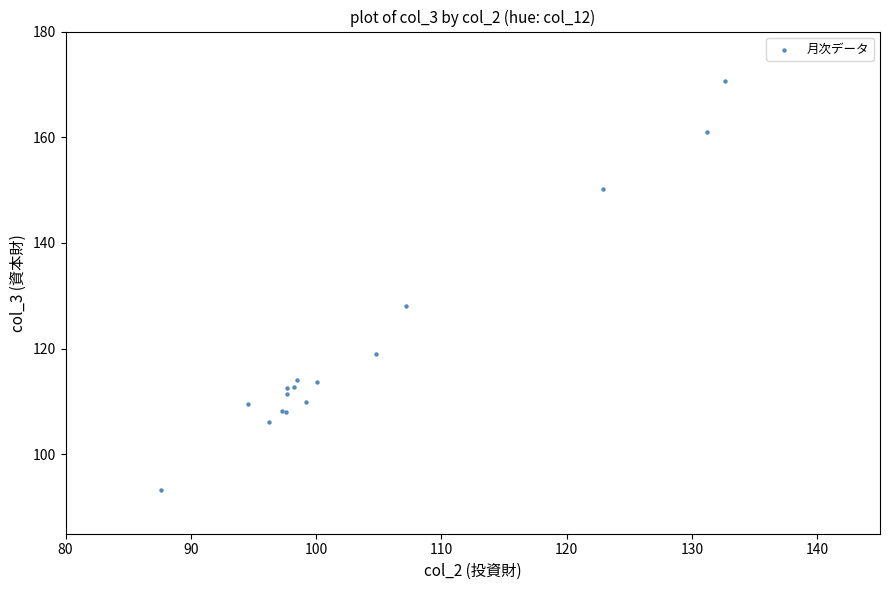

What Y value in the scatter plot is closest to 131?

128.1